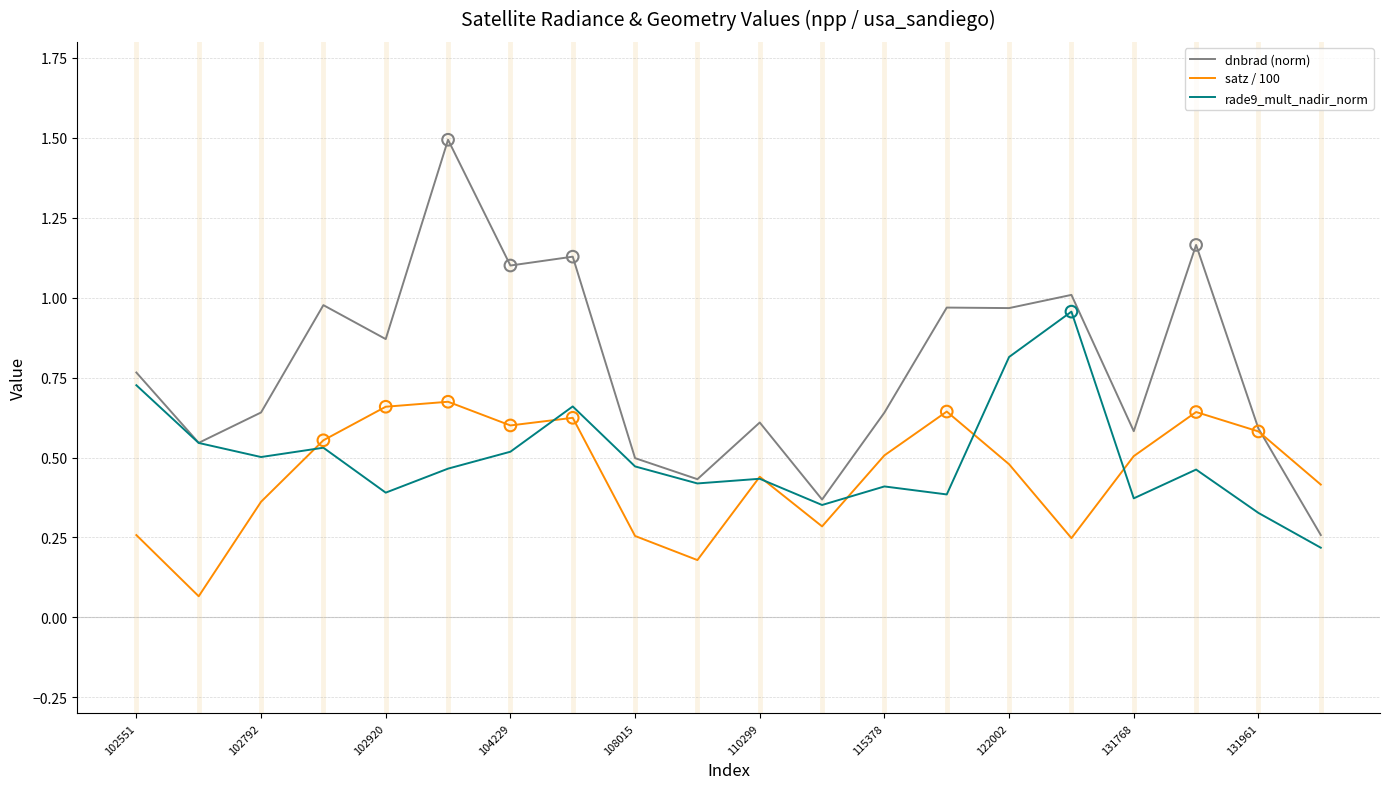

What are all the series names shown in the legend?

dnbrad (norm), satz / 100, rade9_mult_nadir_norm